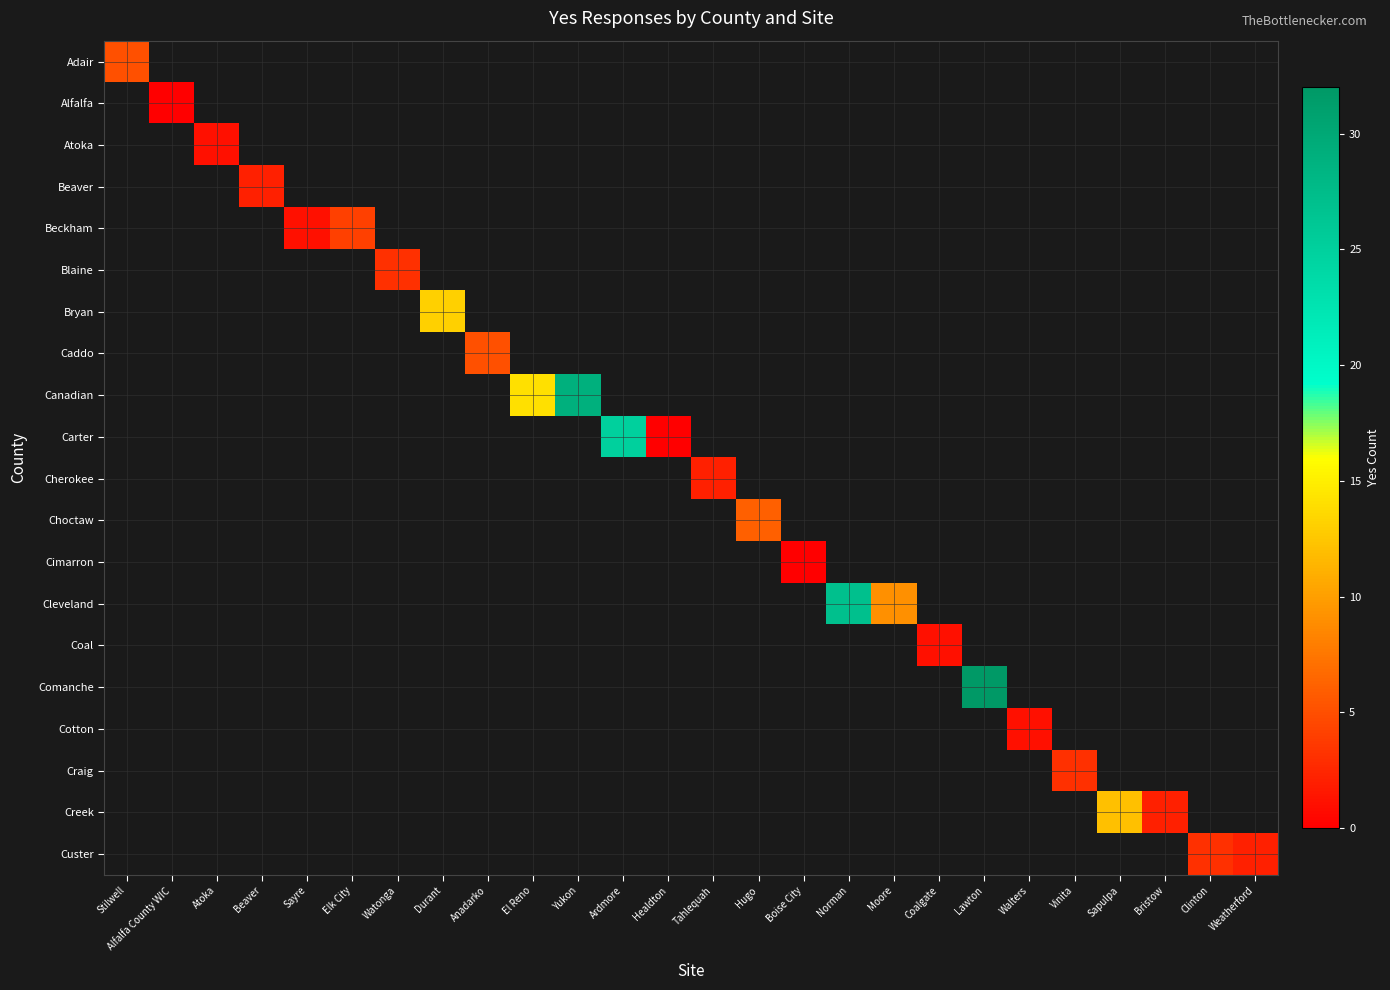

At how many categories does at least one series exceed 2?

15